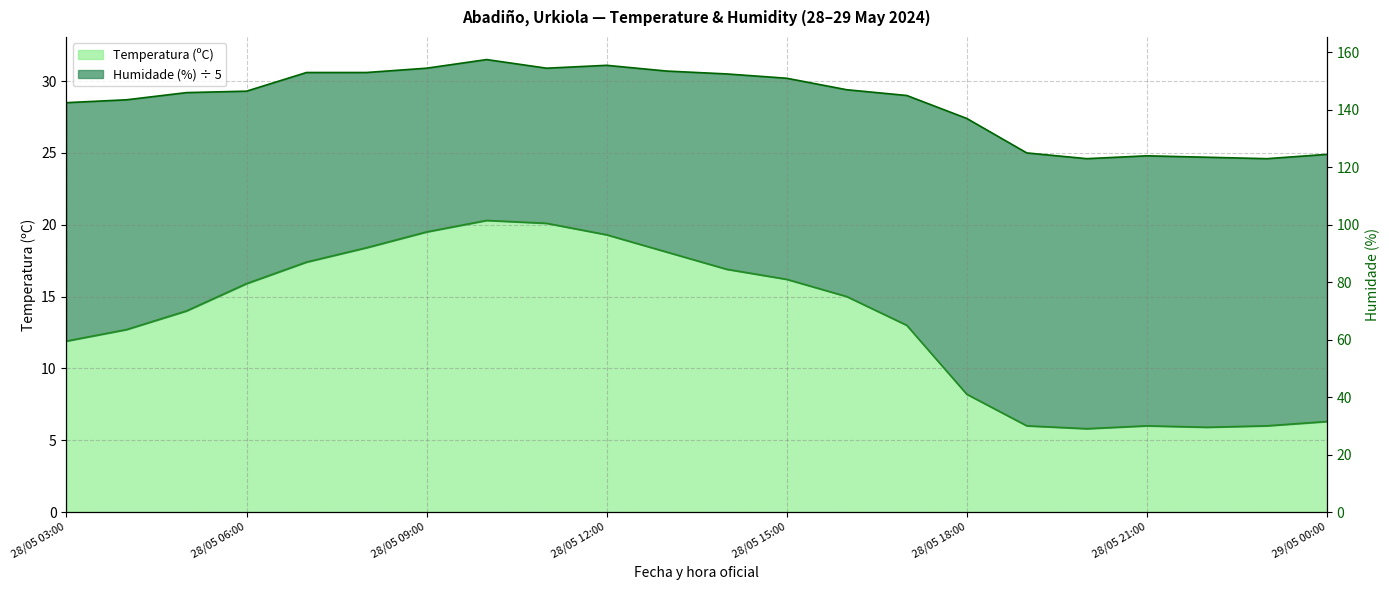

What is the minimum value shown in the chart?

5.8